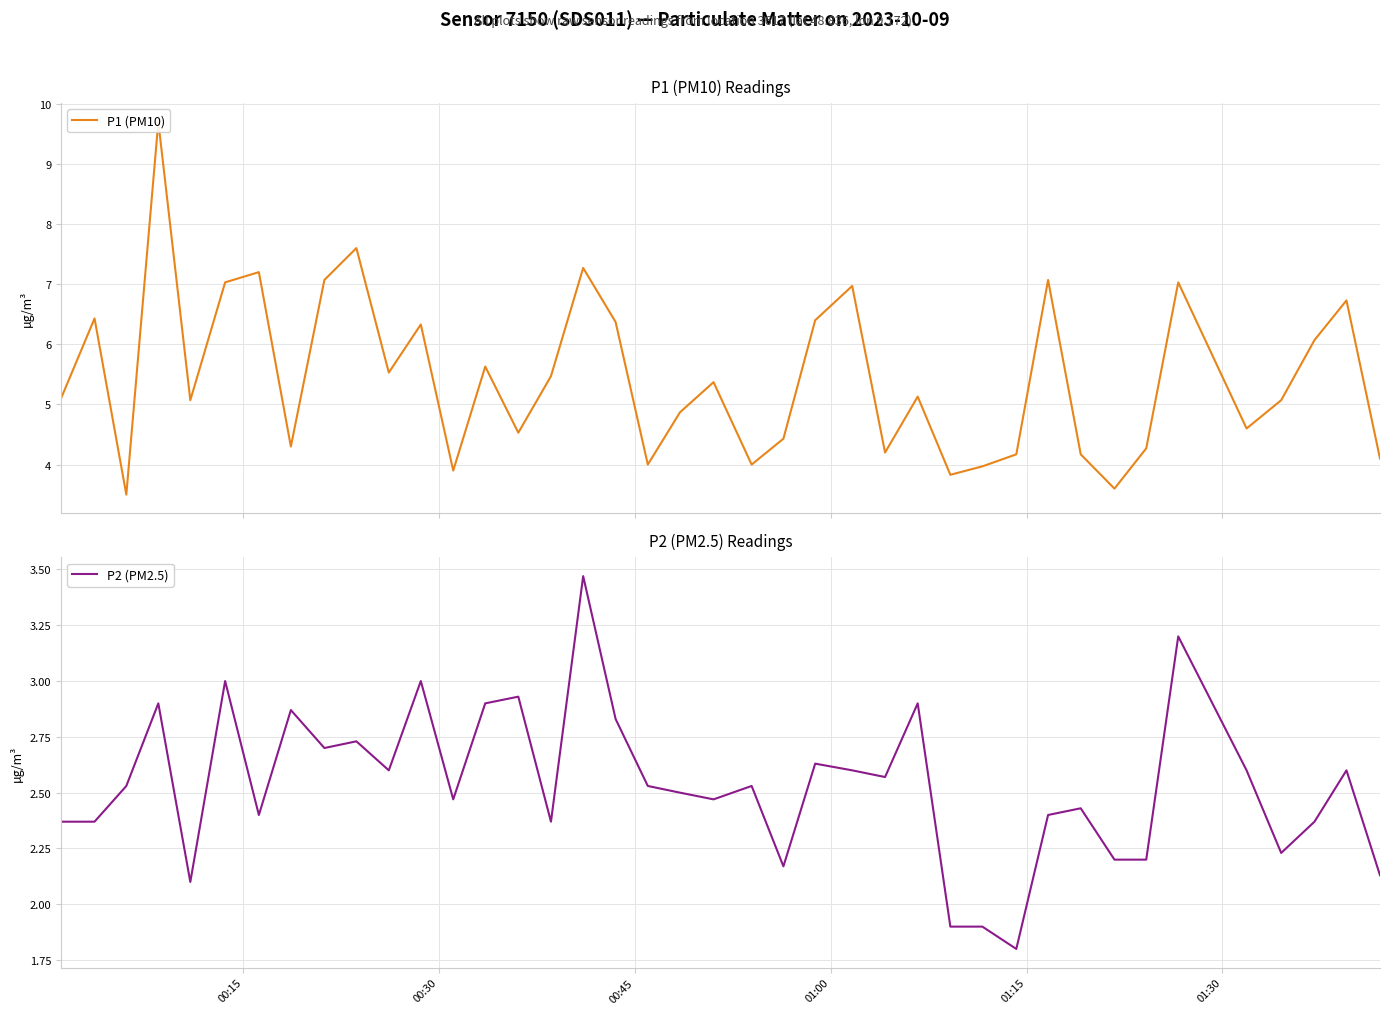

What is the highest value of the P2 (PM2.5) series?

3.5